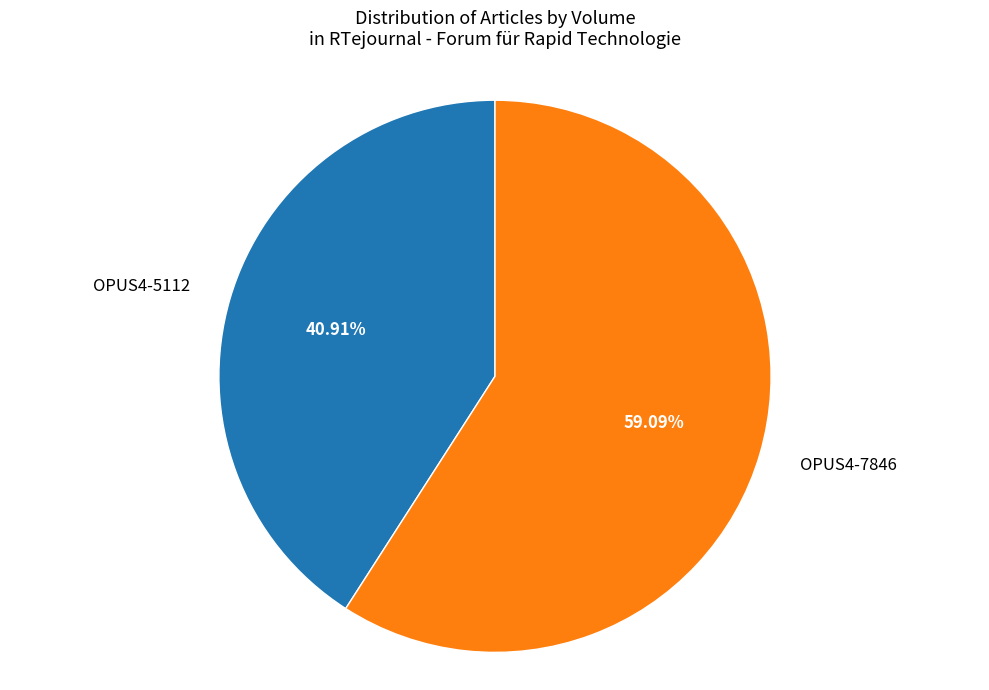

Is there any slice that represents more than half of the pie?

Yes